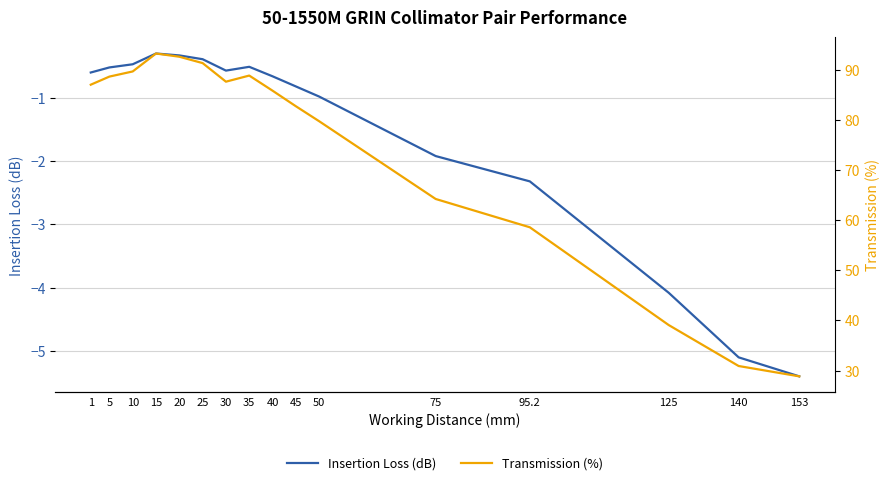

What is the label of the 12th point from the left?

75